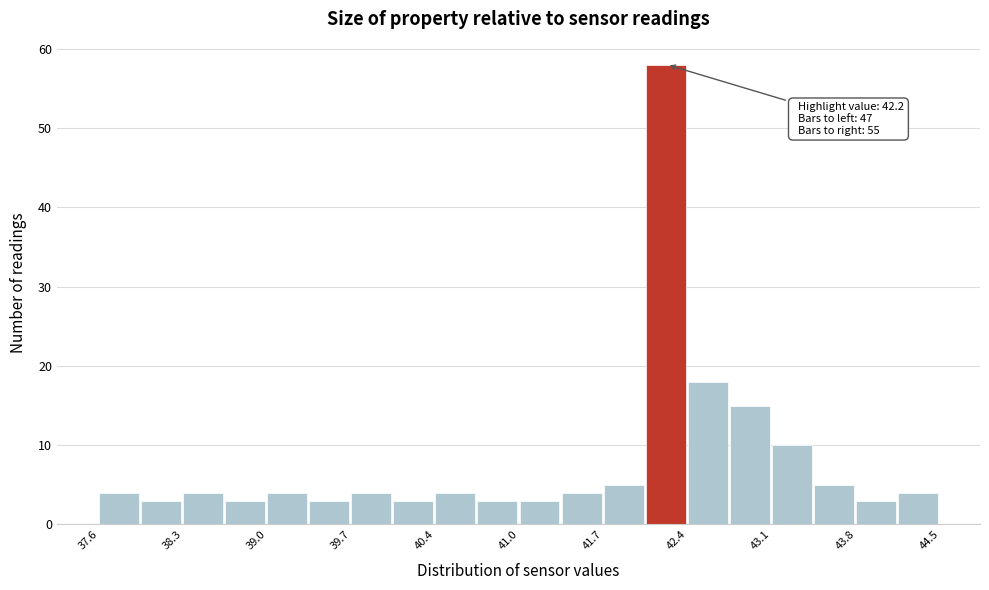

Read against the x-axis, roughly where is the centre of the tallest bar?

42.2